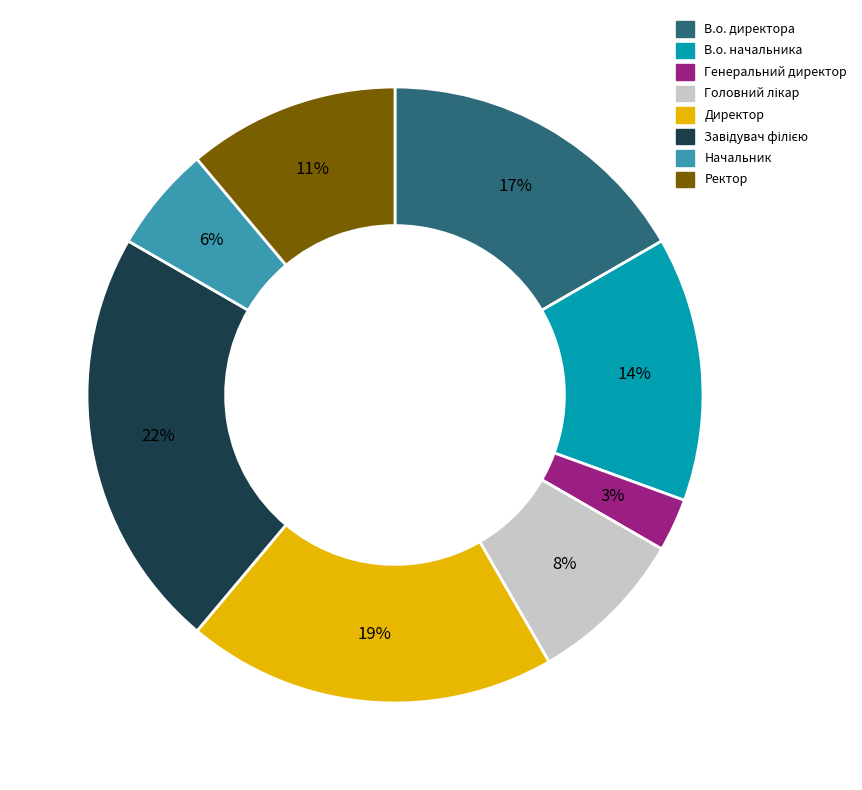

What percentage is the Директор slice, to the nearest percent?

19%